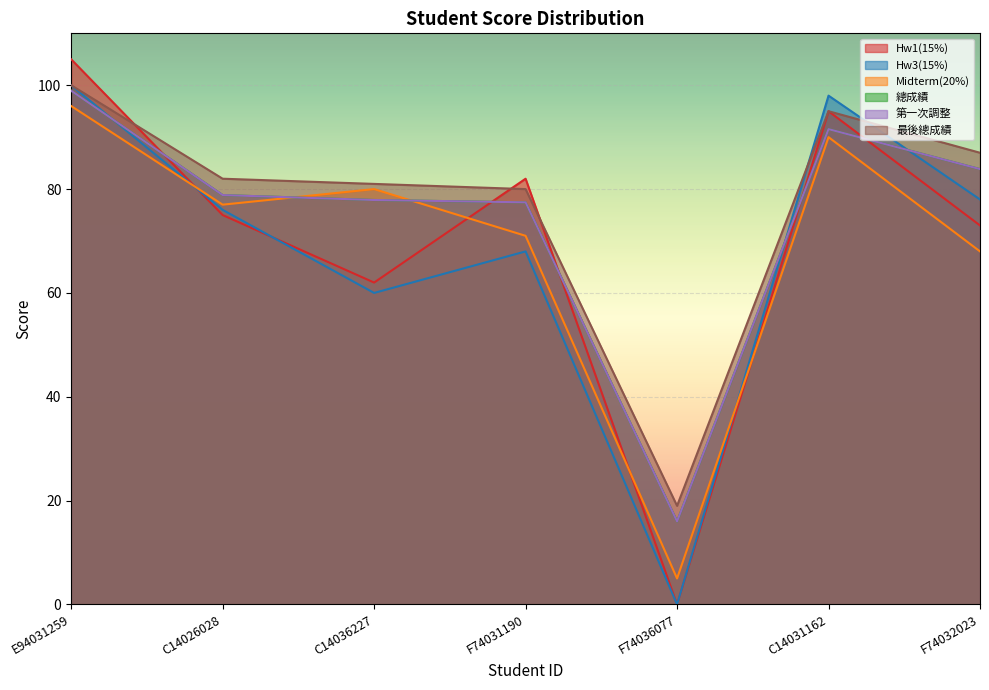

Is it true that Hw3(15%) equals 33.3 at C14026028?

False